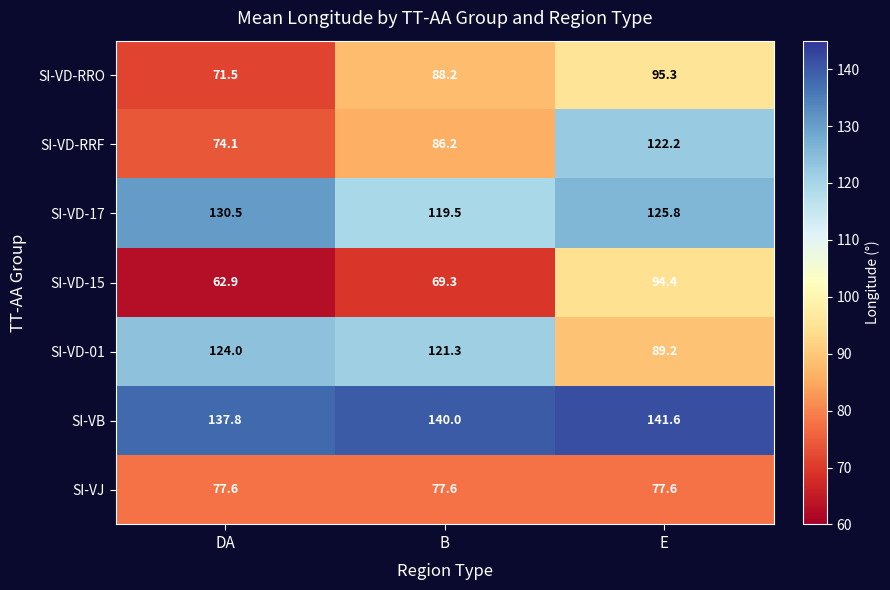

Which series has the largest range (max minus min)?

SI-VD-RRF